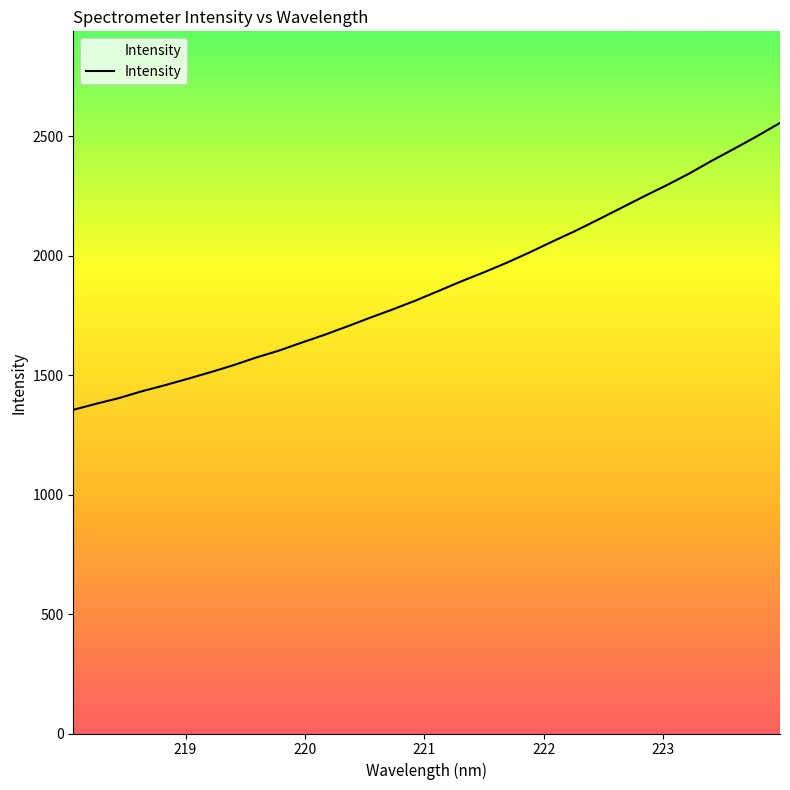

What is the difference between the maximum and minimum values?

1201.2